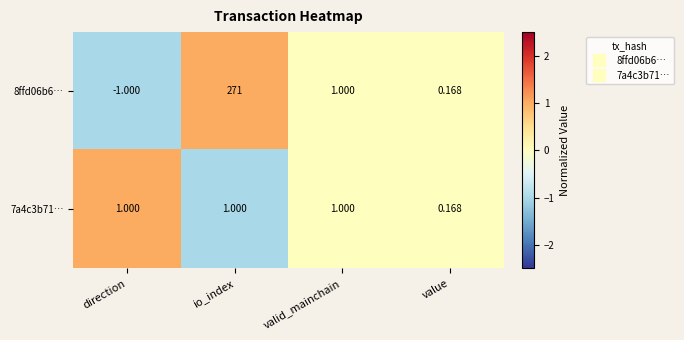

At which category is the sum across all series the highest?

io_index